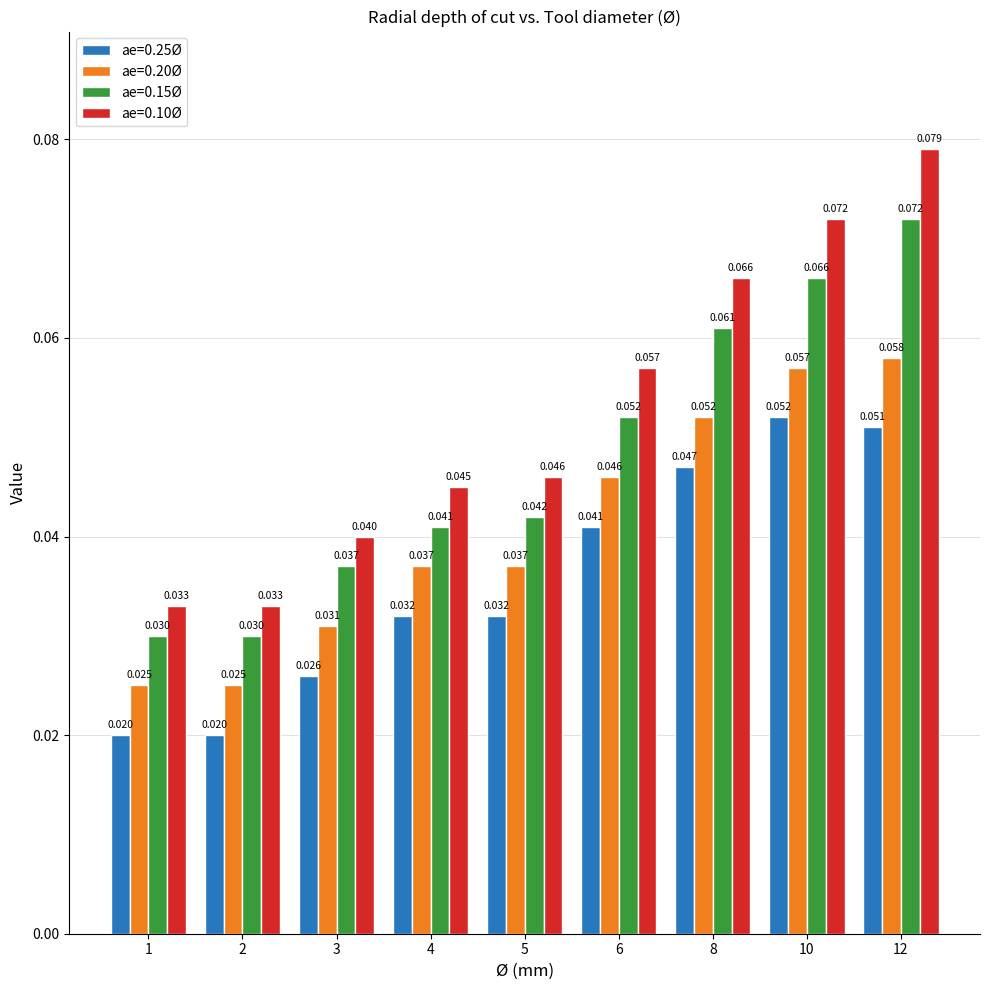

Is the value of ae=0.20Ø at 5 greater than the value of ae=0.10Ø at 12?

No